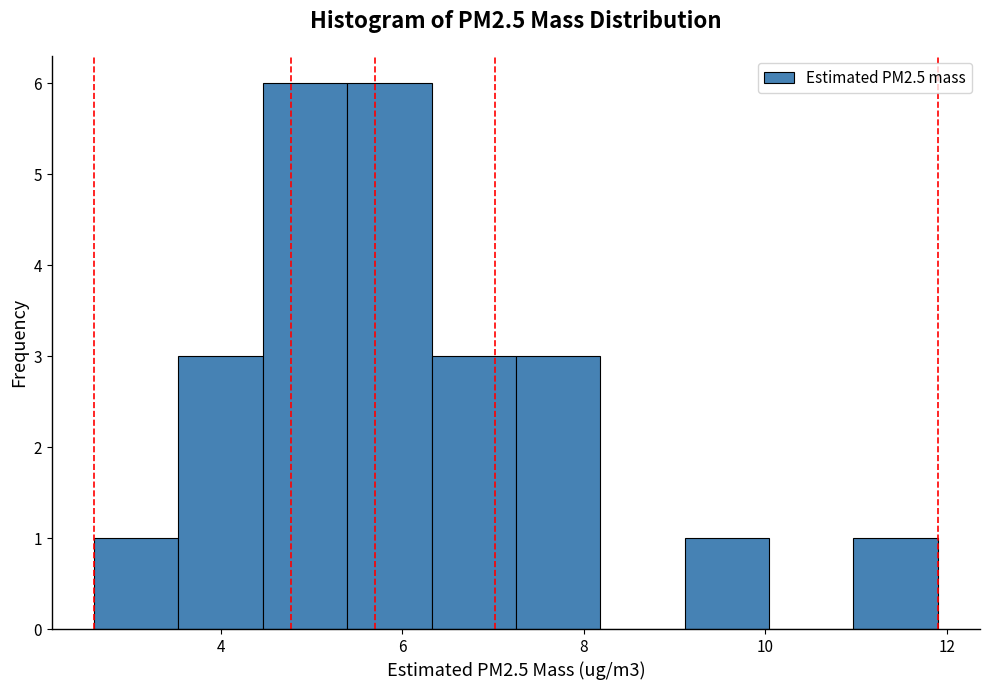

How tall is the bar that spans 6.4 to 7.2 on the x-axis? Neither the bar edges nor the heights are printed on the chart, so give them approximately, as read against the axes.

3